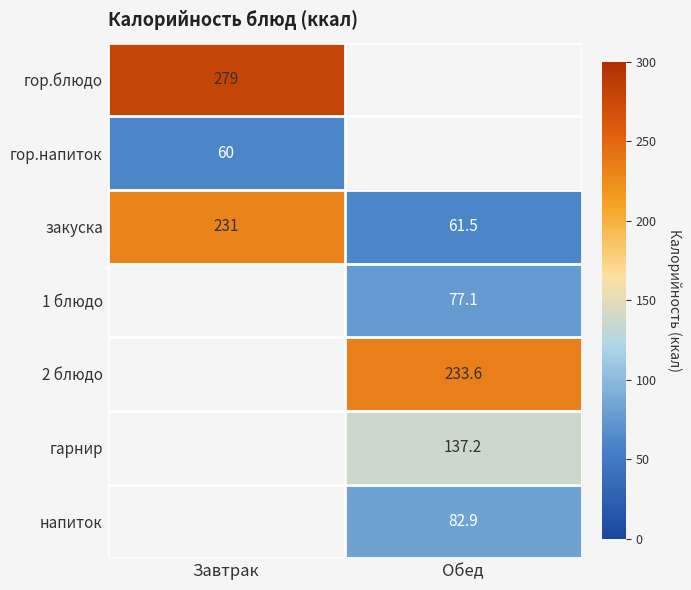

List the labels in order of закуска value, largest first.

Завтрак, Обед